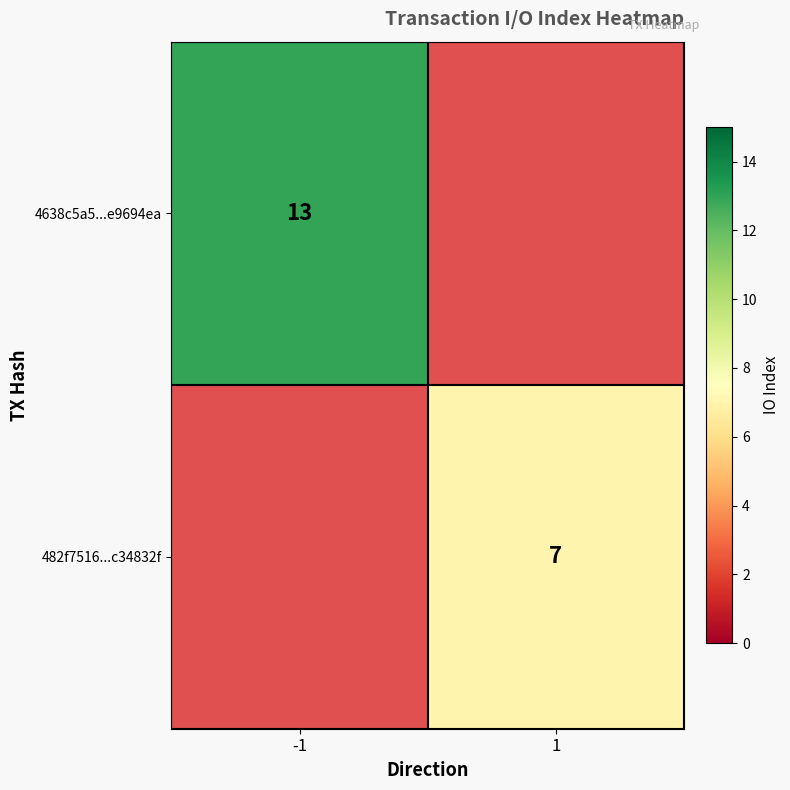

Is it true that 482f7516...c34832f equals 7 at 1?

True